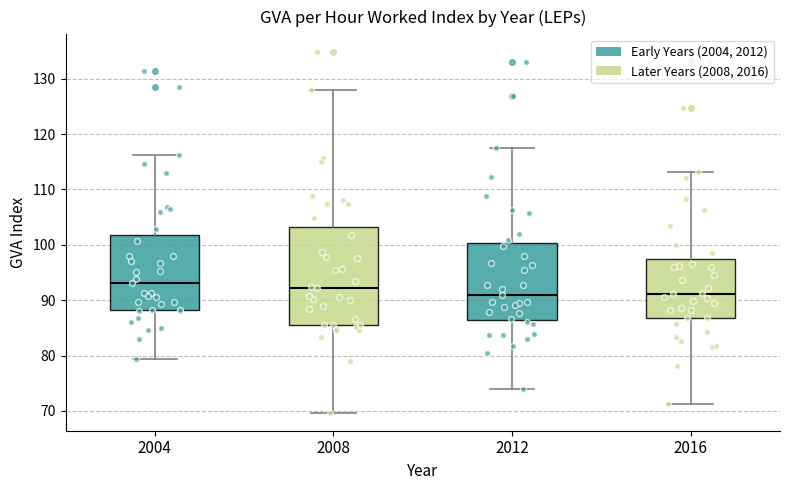

Where is the upper edge of the box at x = 2016 on the y-axis? The values are not printed on the chart, so give them approximately, as read against the axis.

97